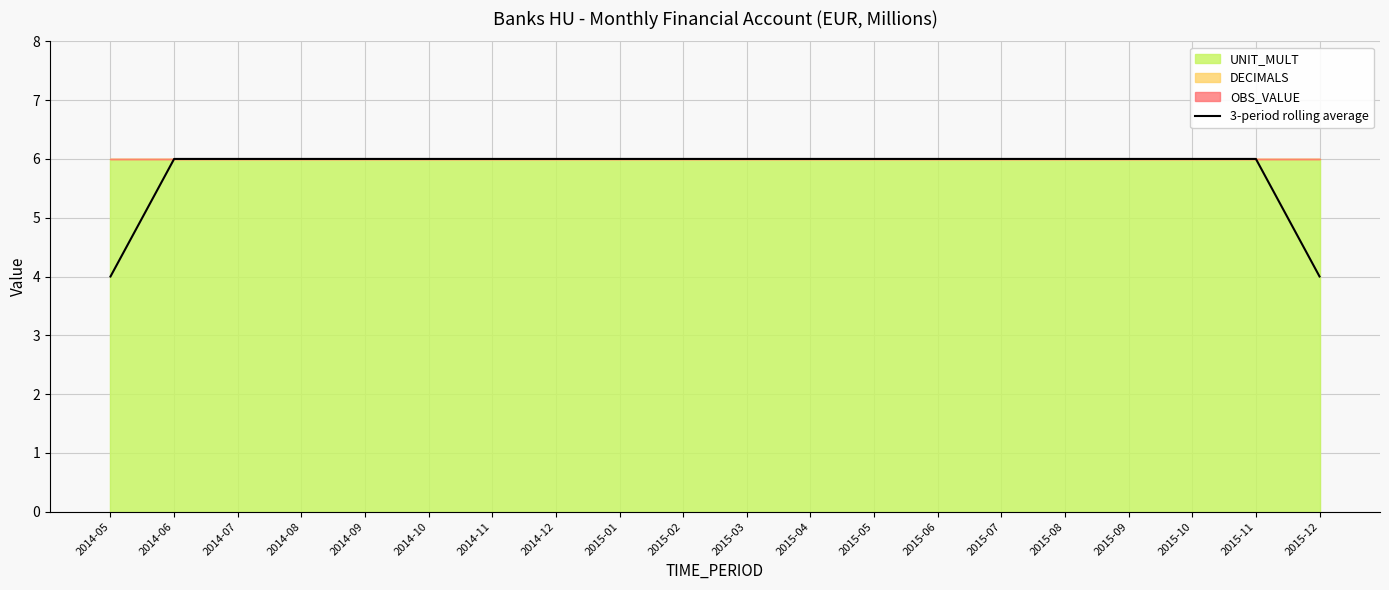

What is the label of the 16th point from the left?

2015-08